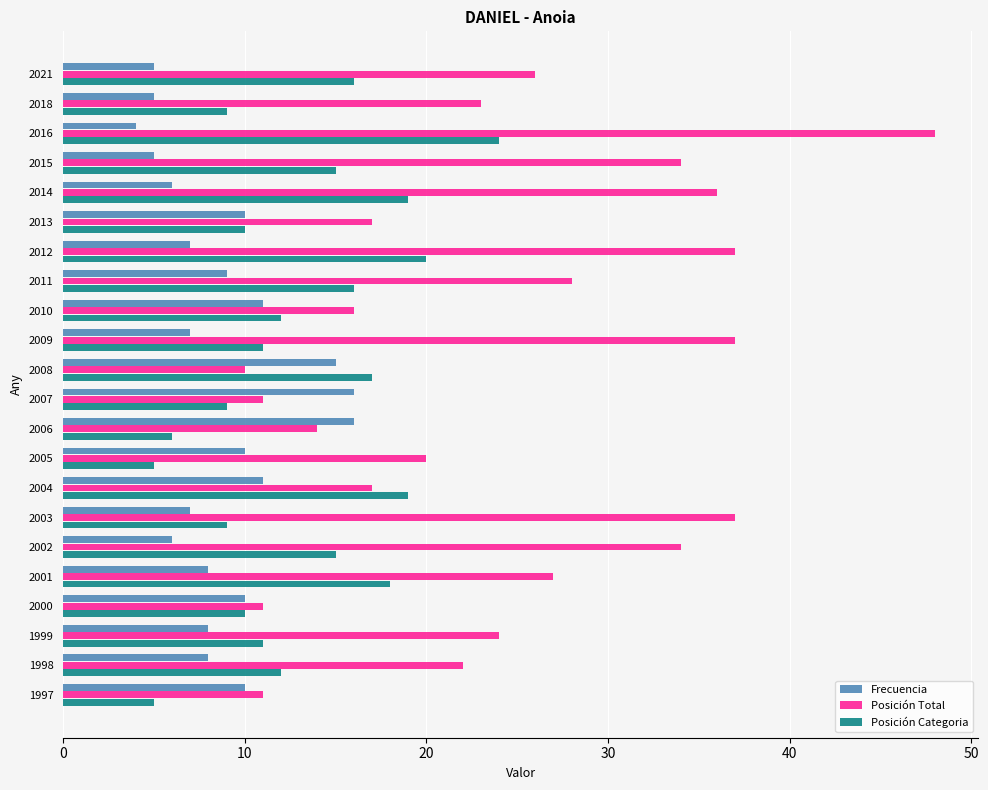

At how many categories does at least one series exceed 29?

7